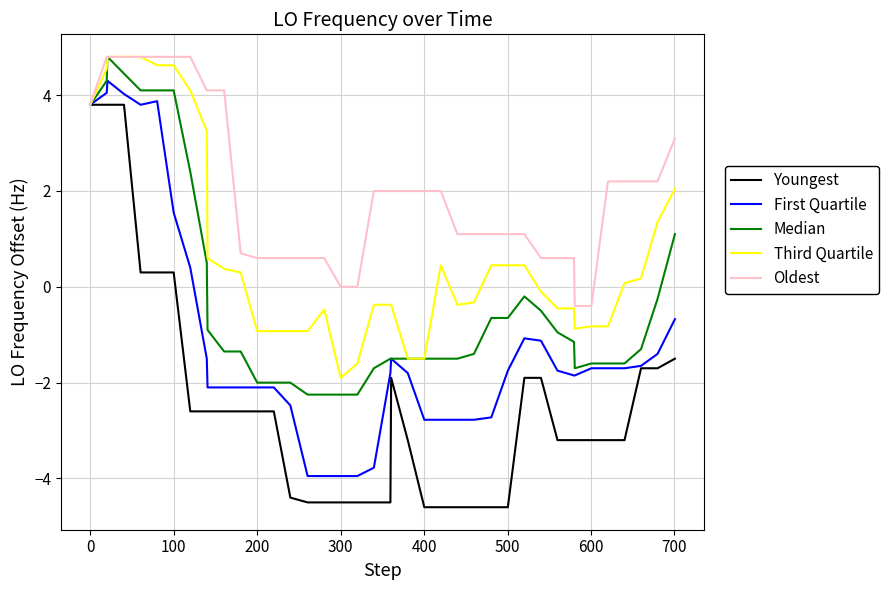

List the series in order of their overall mean, lowest first.

Youngest, First Quartile, Median, Third Quartile, Oldest